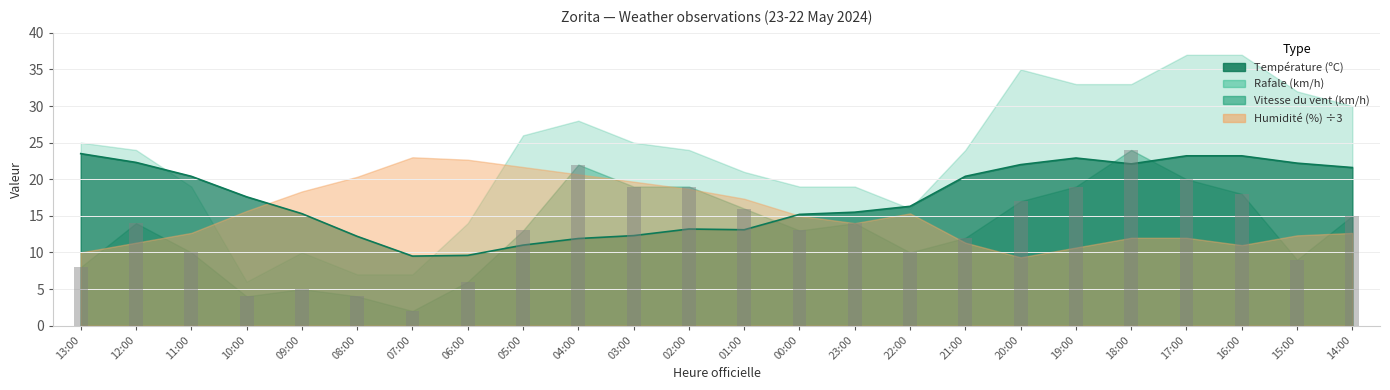

True or false: Température (ºC) has a value of 11.1 at 18:00.

False